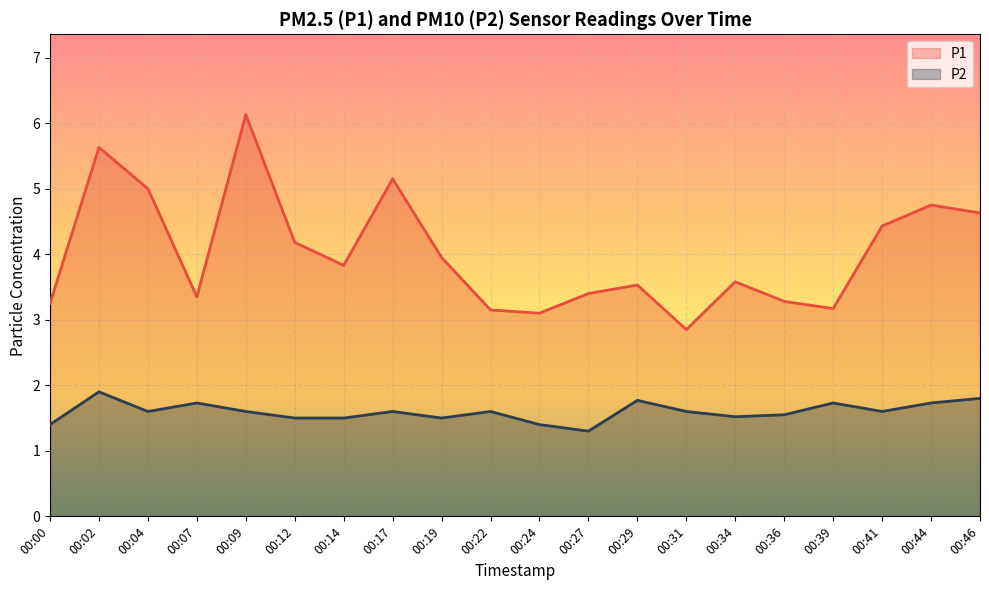

True or false: P1 and P2 cross at least once.

False